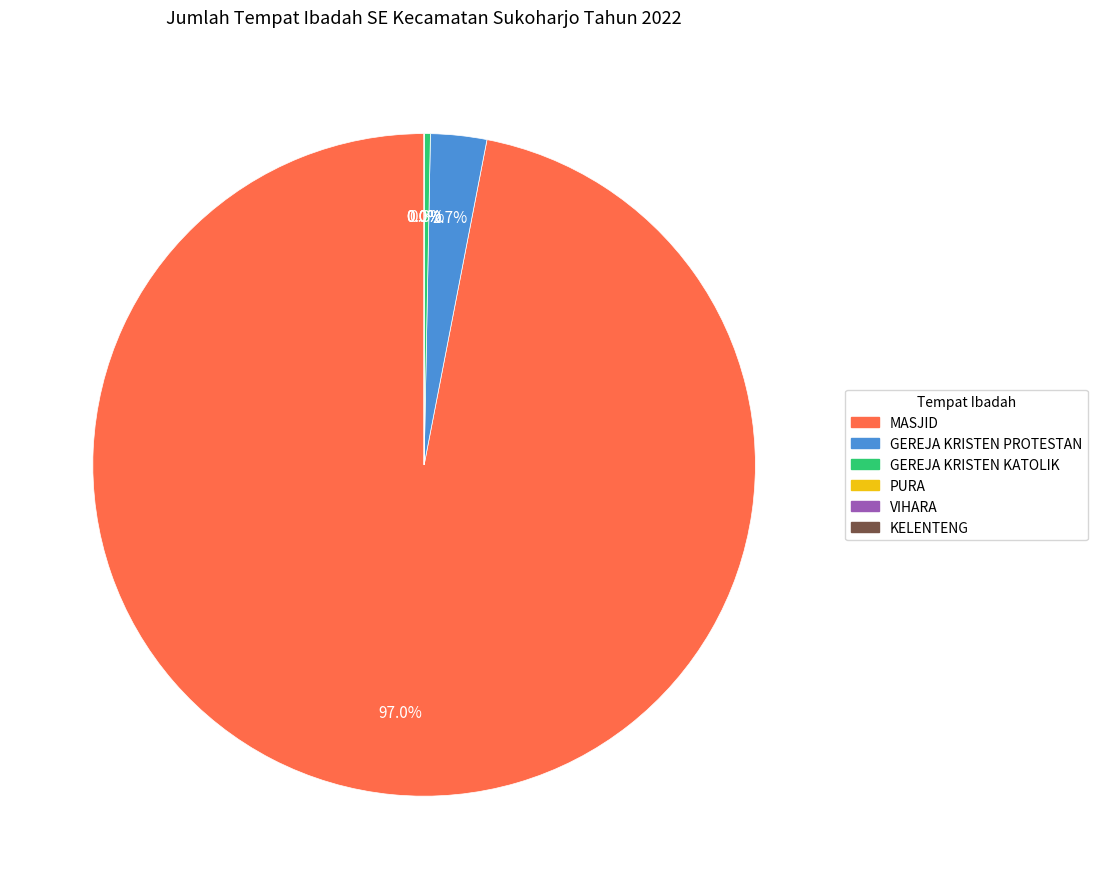

What is the largest slice in the pie chart?

MASJID